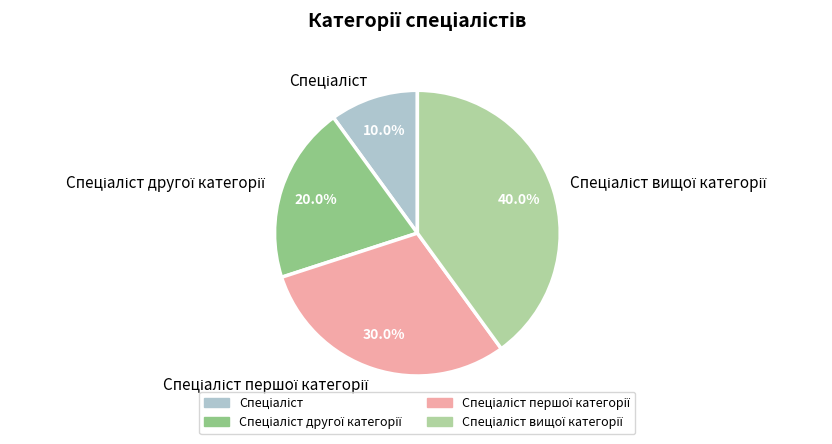

Is there a majority slice in this chart?

No